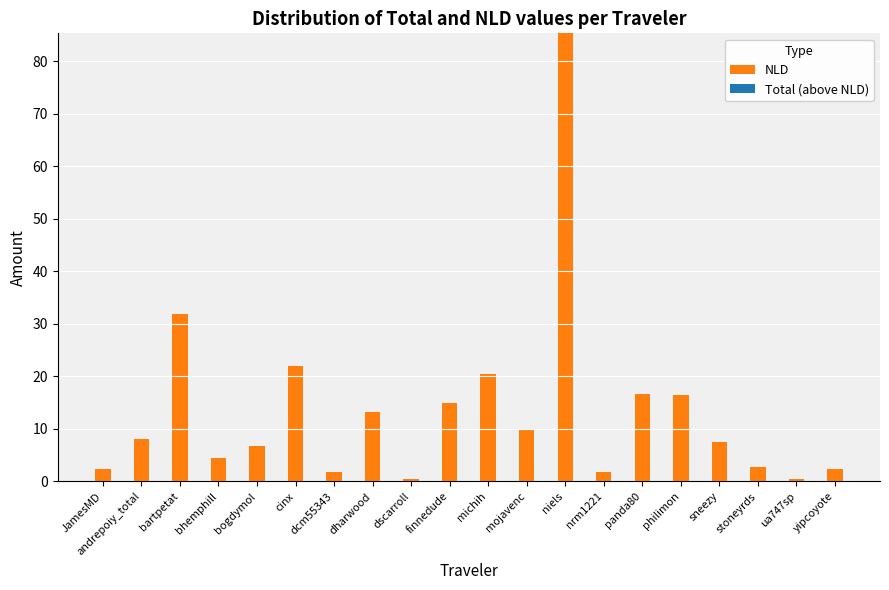

What position from the right is dharwood?

13